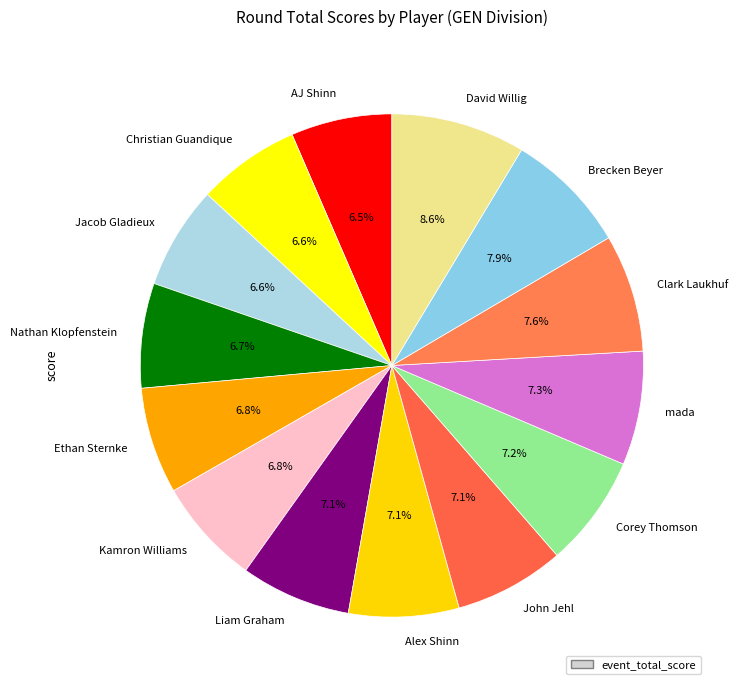

Approximately how many times larger is the value at David Willig compared to Liam Graham?

1.2